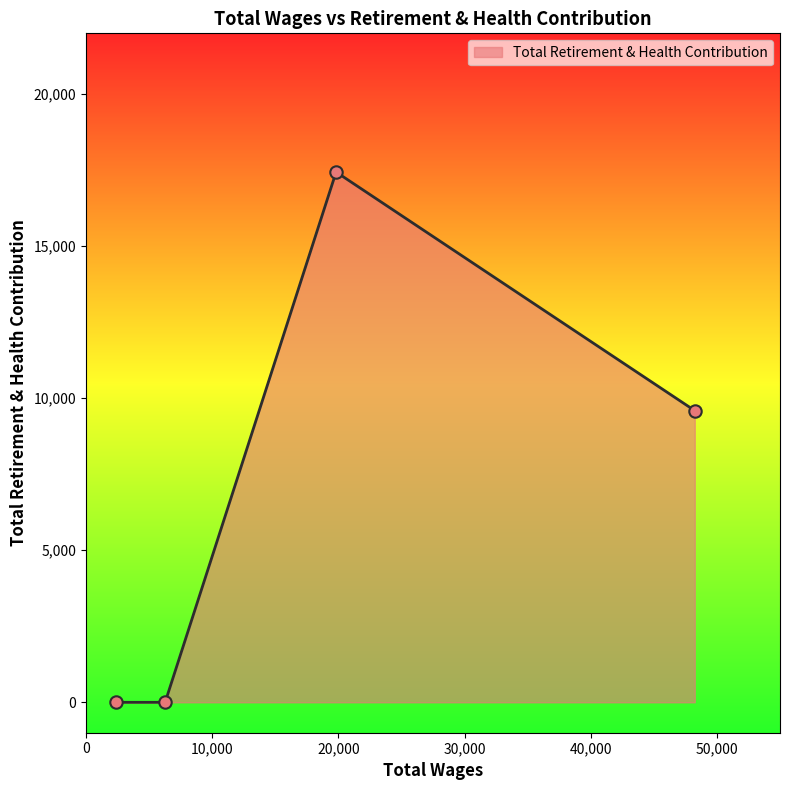

What is the difference between the maximum and minimum values?

17439